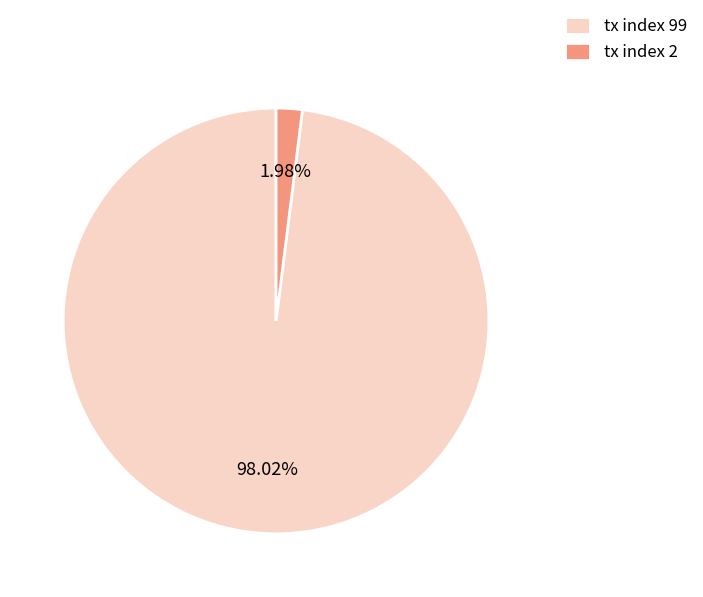

Between tx index 99 and tx index 2, which is larger?

tx index 99